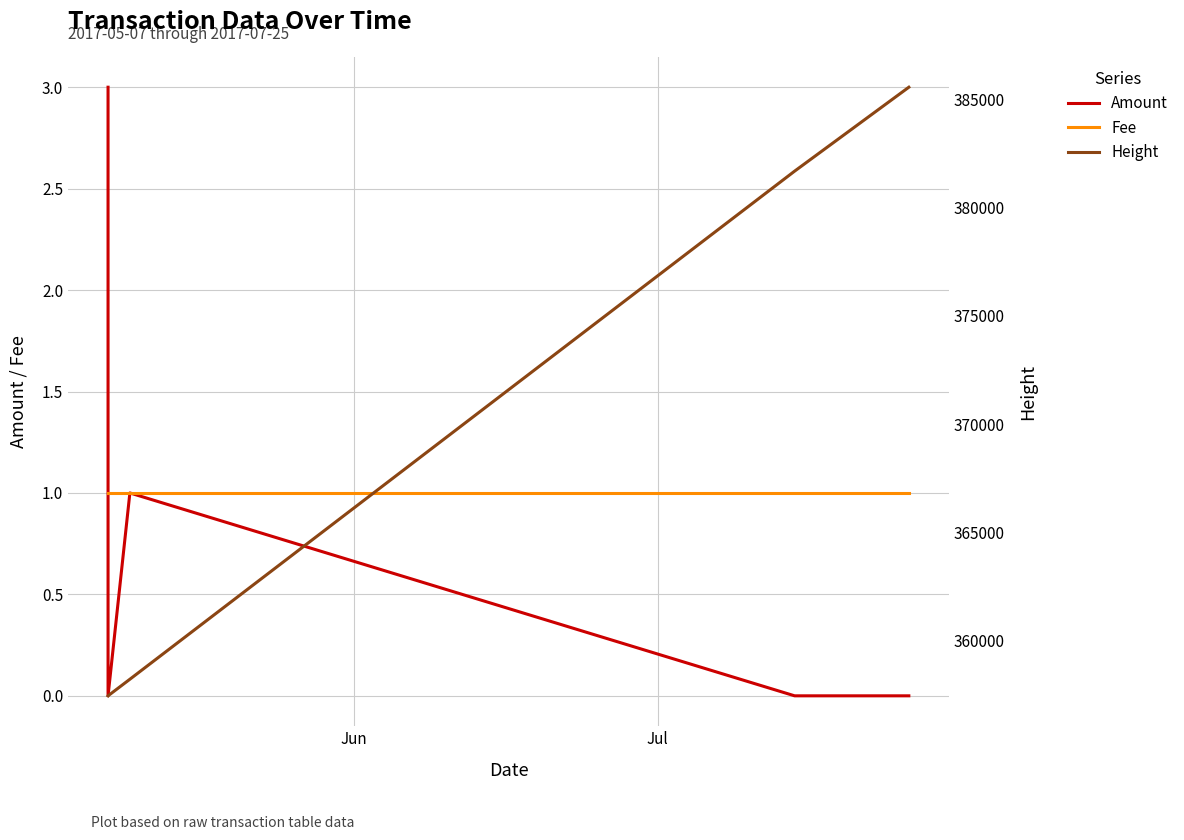

Does the chart display data point markers on the line(s)?

No